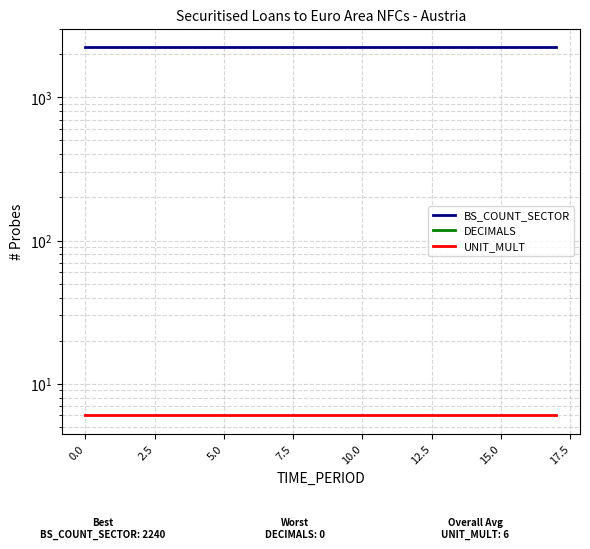

Which series has the largest range (max minus min)?

BS_COUNT_SECTOR